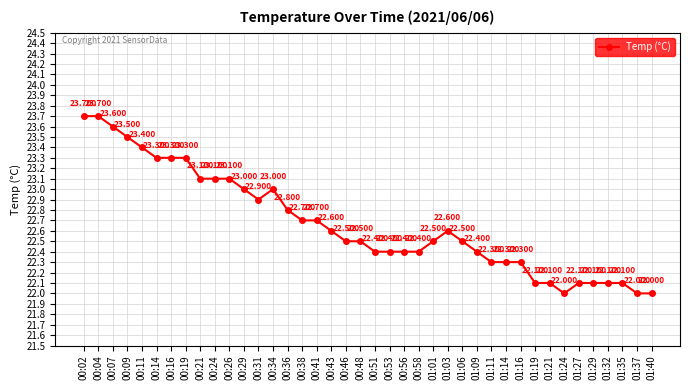

True or false: the data shows 34.3 at 00:36.

False